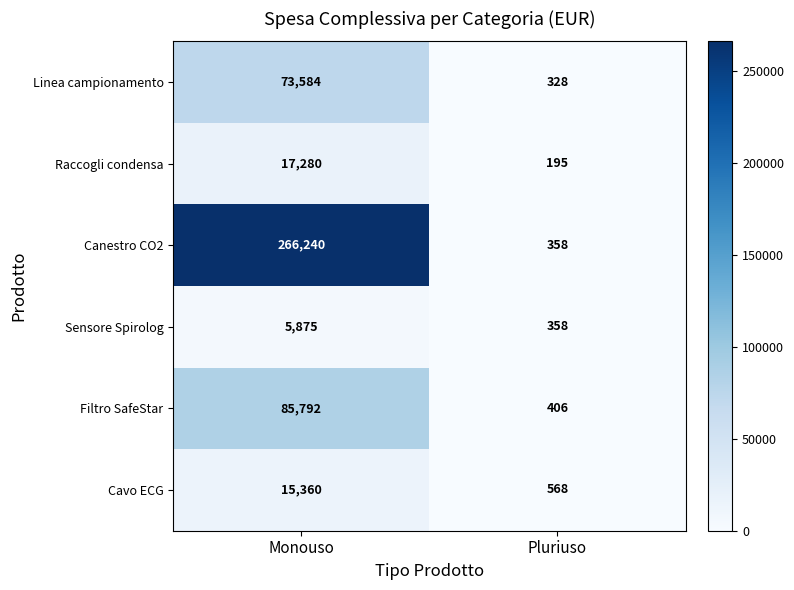

Reading left to right, extract all data points from this chart.

Linea campionamento: 73584	328
Raccogli condensa: 17280	195
Canestro CO2: 266240	358
Sensore Spirolog: 5875	358
Filtro SafeStar: 85792	406
Cavo ECG: 15360	568